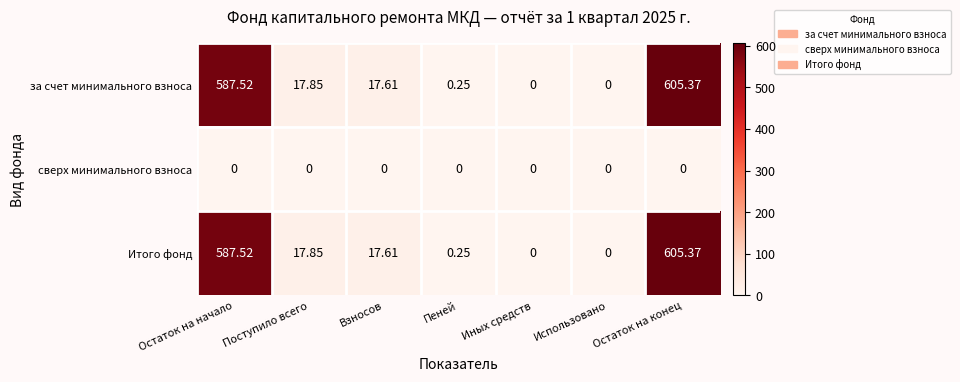

At which category is the sum across all series the highest?

Остаток на конец